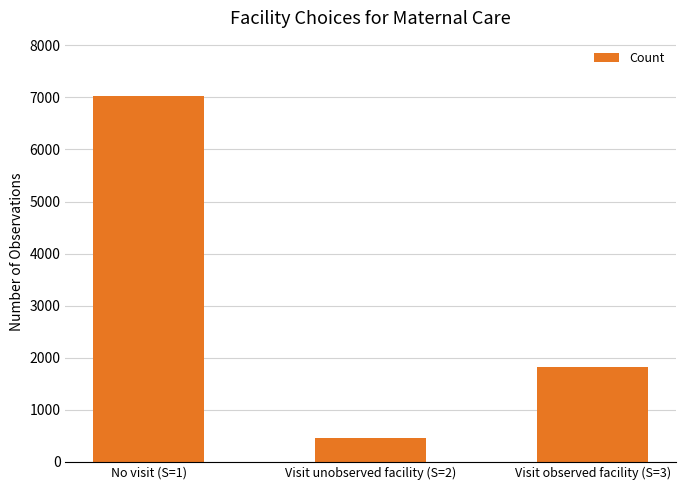

What is the greatest value displayed?

7034